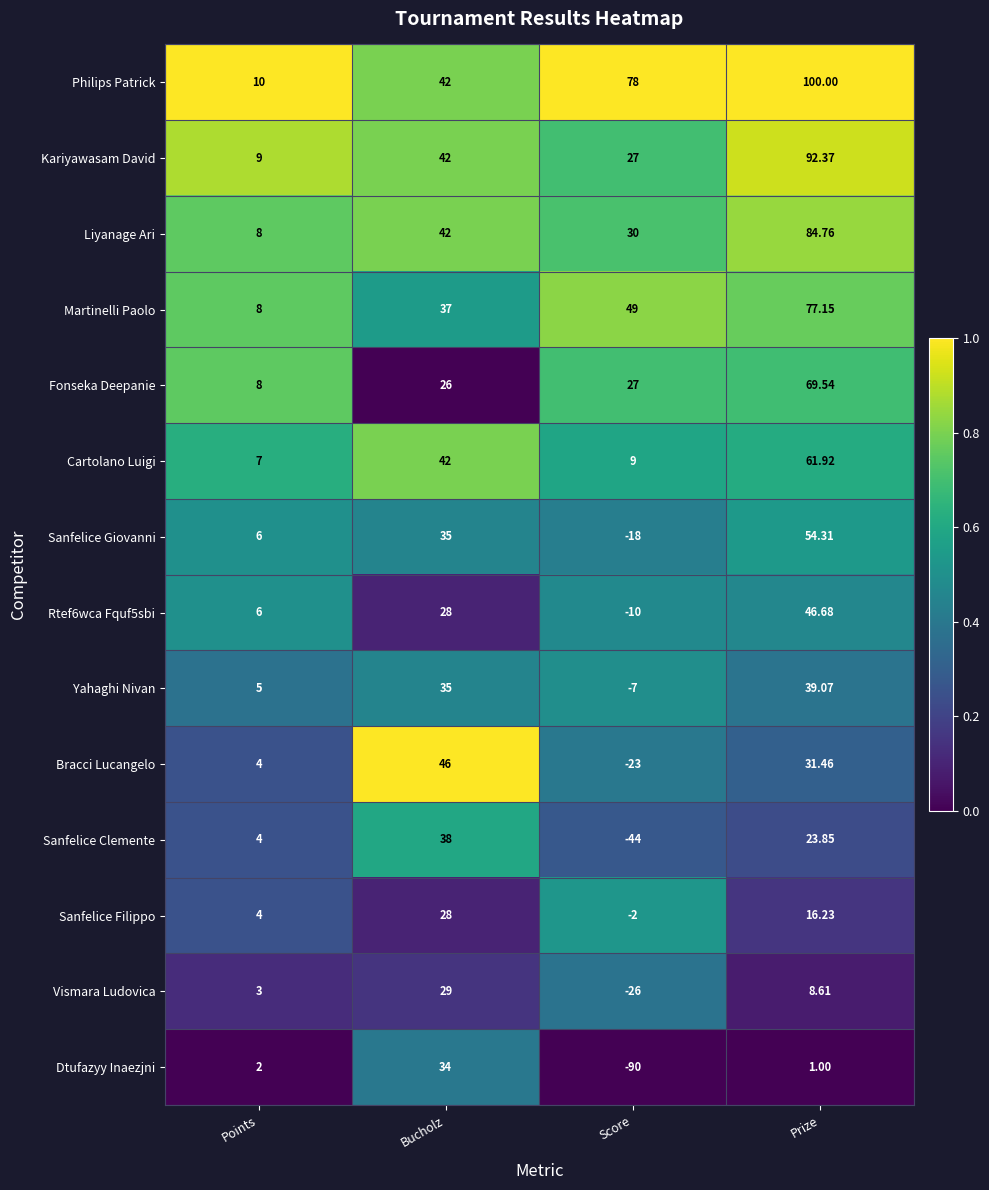

Rank the categories by Philips Patrick value from lowest to highest.

Points, Bucholz, Score, Prize